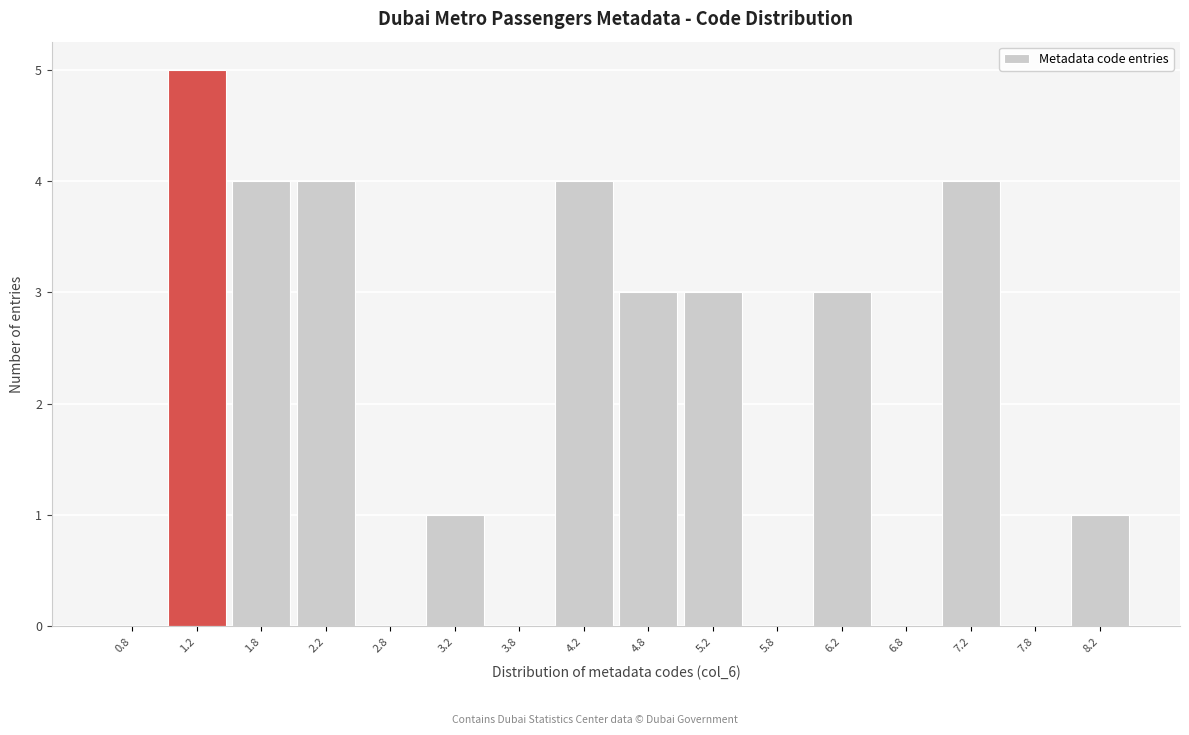

How tall is the bar that spans 1.5 to 2.0 on the x-axis? The values are not printed on the chart, so give them approximately, as read against the axis.

4